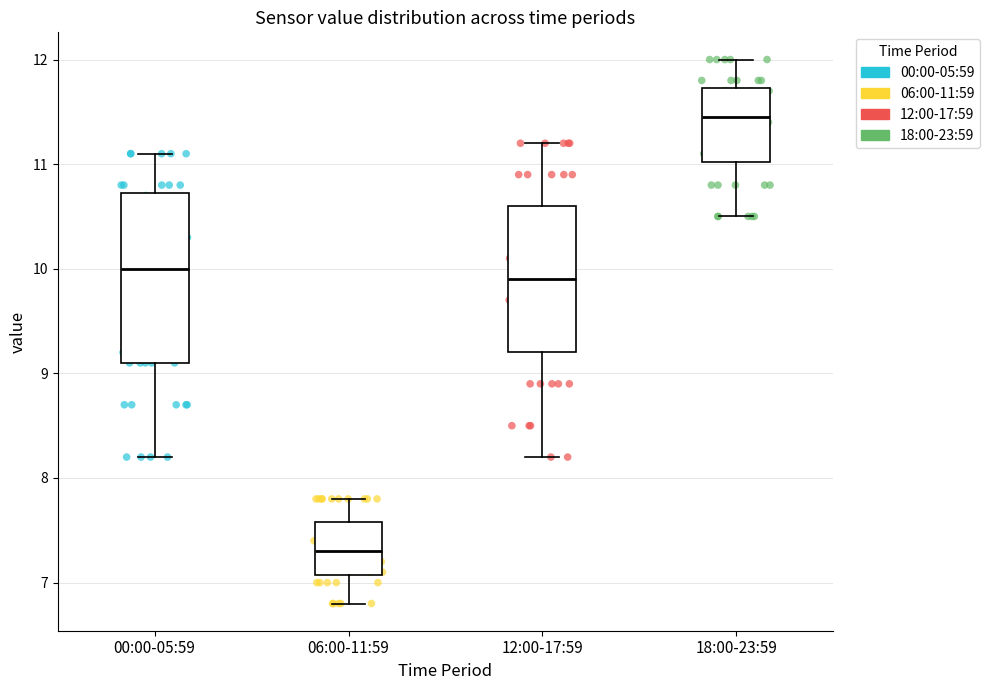

Where is the lower edge of the box for 06:00-11:59 on the y-axis? The values are not printed on the chart, so give them approximately, as read against the axis.

7.1